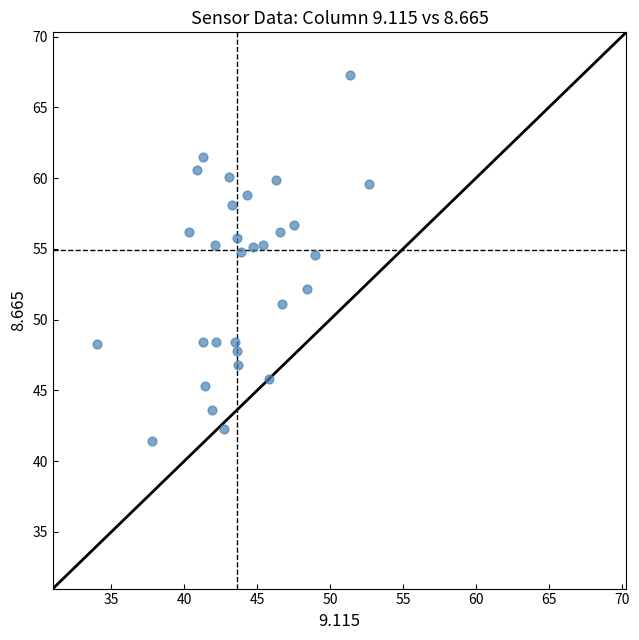

What is the range of X values (max minus min)?

18.7